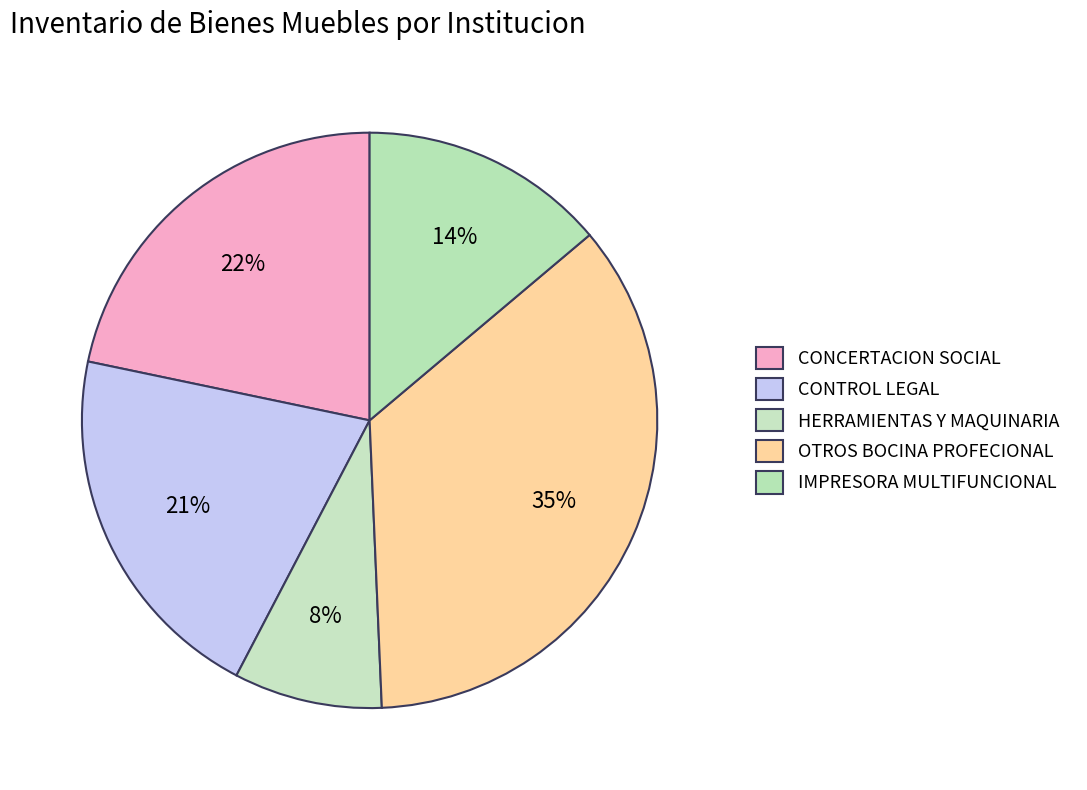

How much of the chart is everything except HERRAMIENTAS Y MAQUINARIA?

91.7%